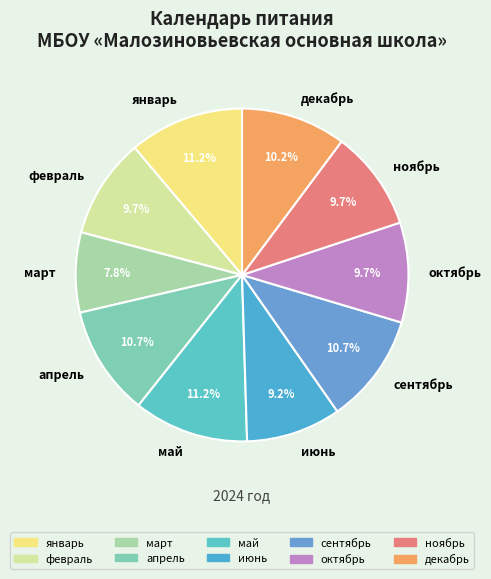

Between март and декабрь, which is larger?

декабрь